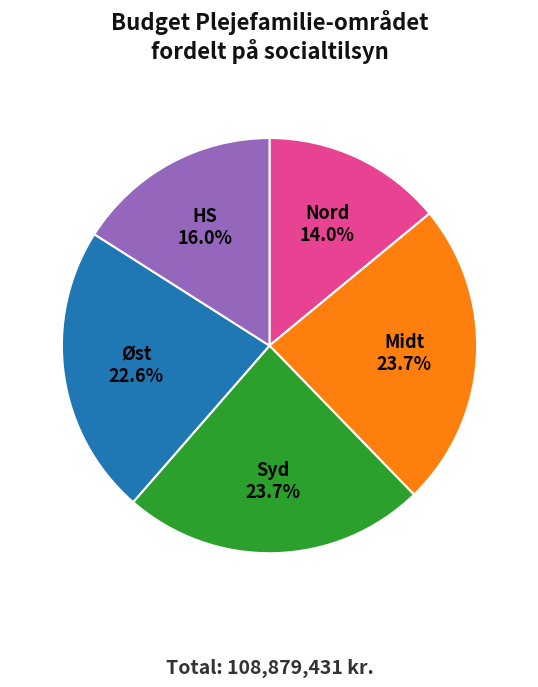

To the nearest percent, what is the average slice percentage?

20%